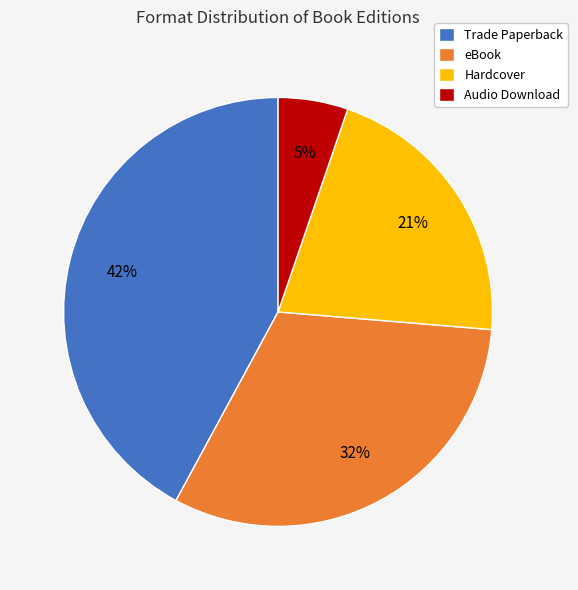

What percentage is the Trade Paperback slice, to the nearest percent?

42%